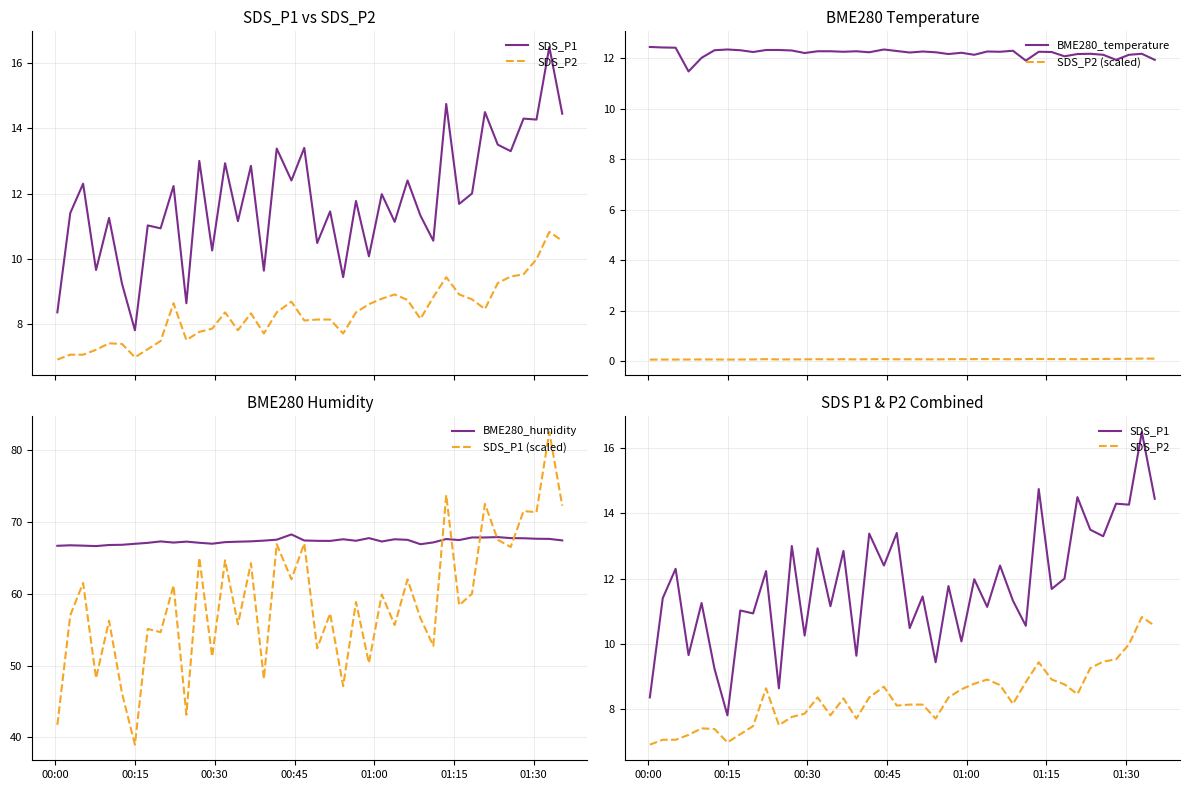

True or false: SDS_P2 (scaled) and SDS_P1 (scaled) intersect in this chart.

False